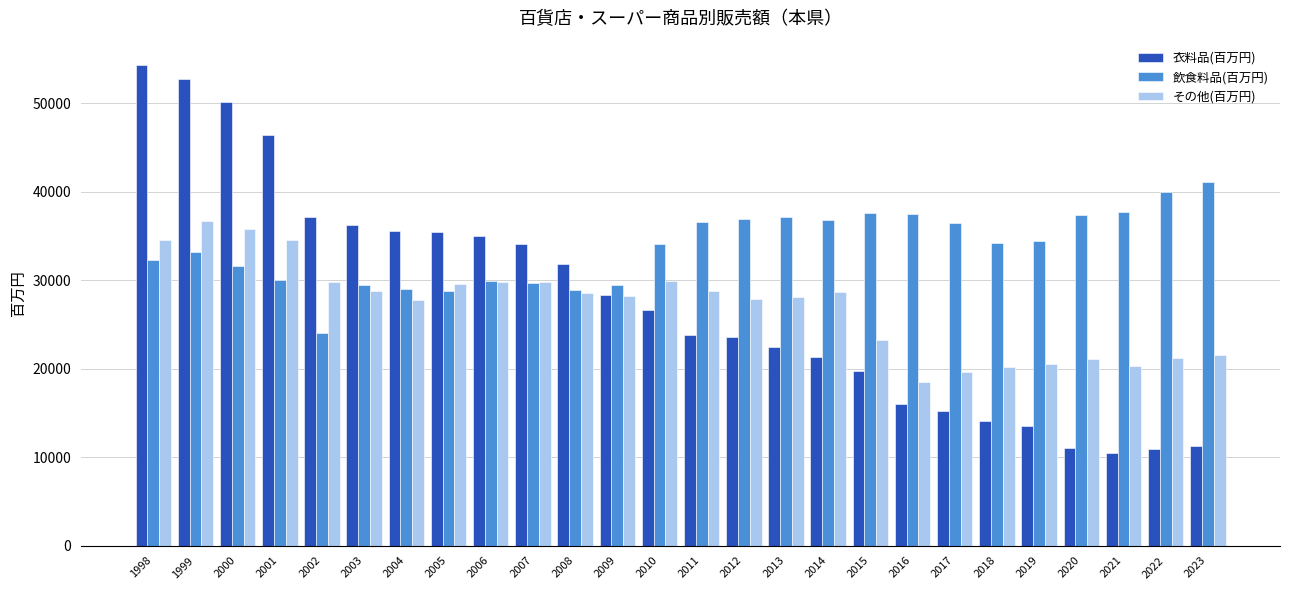

What is the value of the 飲食料品(百万円) bar at the 10th from the left?

29623